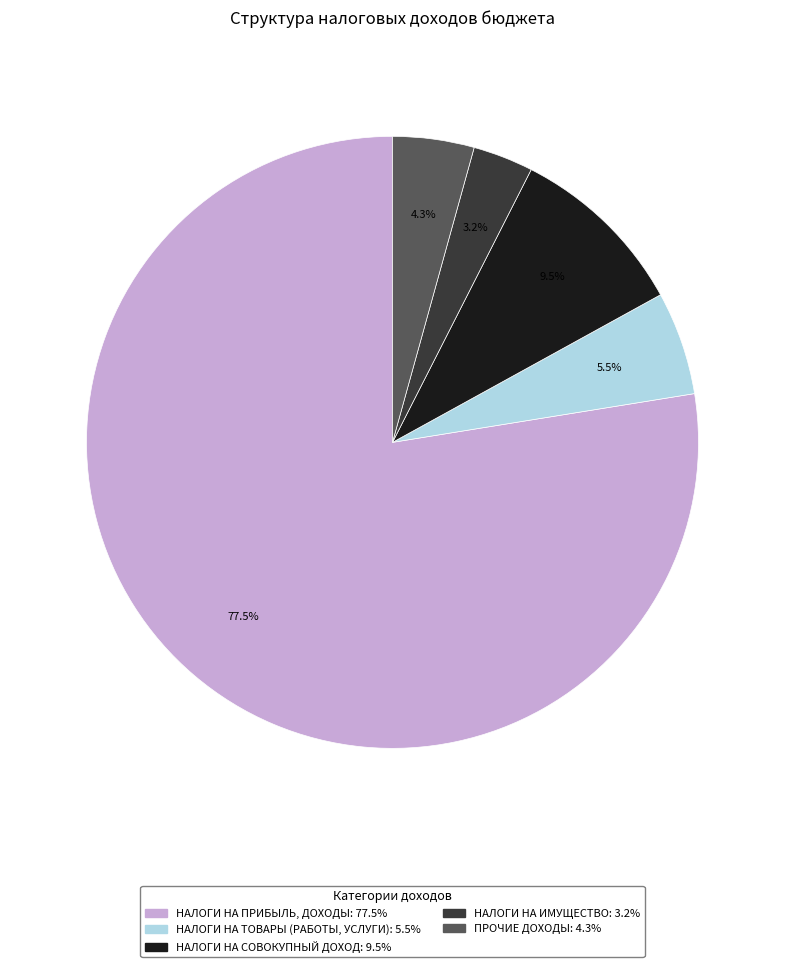

How many slices are in this pie chart?

5